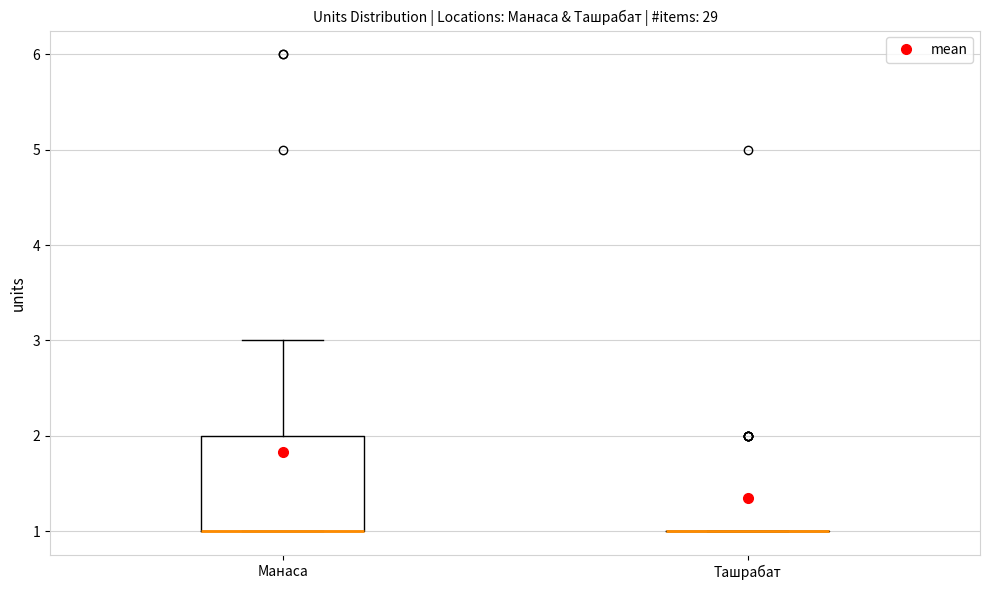

Comparing the boxes themselves (not the whiskers), which one is the tallest?

Манаса